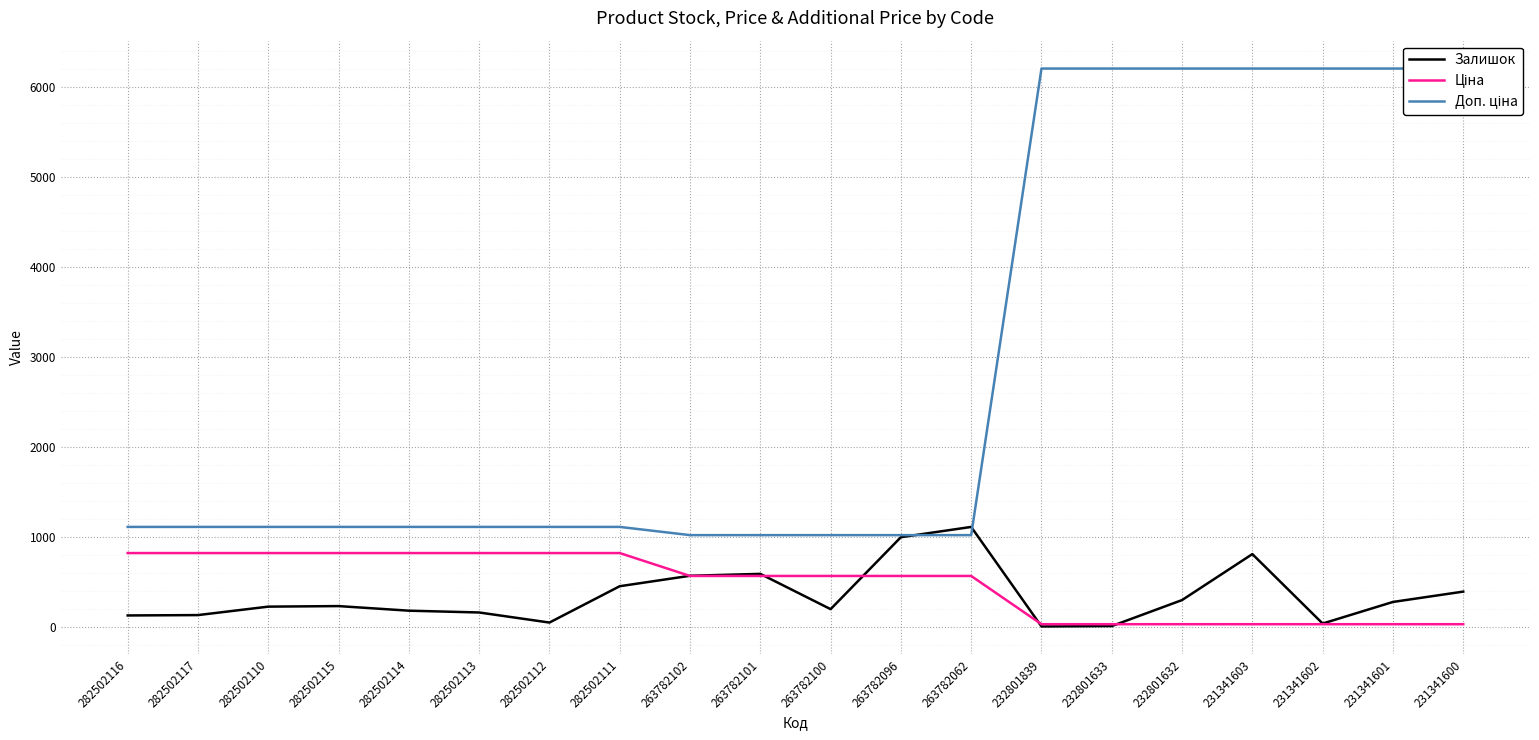

True or false: Доп. ціна and Залишок cross at least once.

True